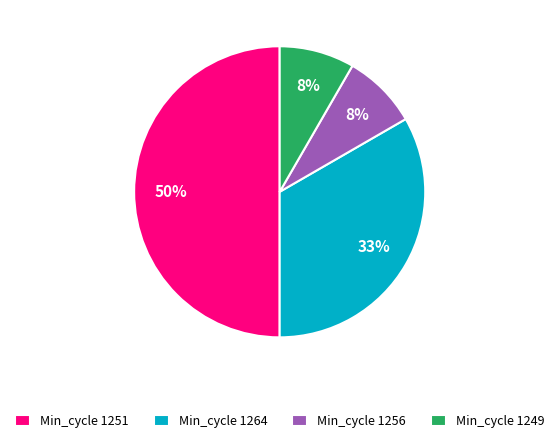

Does Min_cycle 1256 account for over 50% of the chart?

No